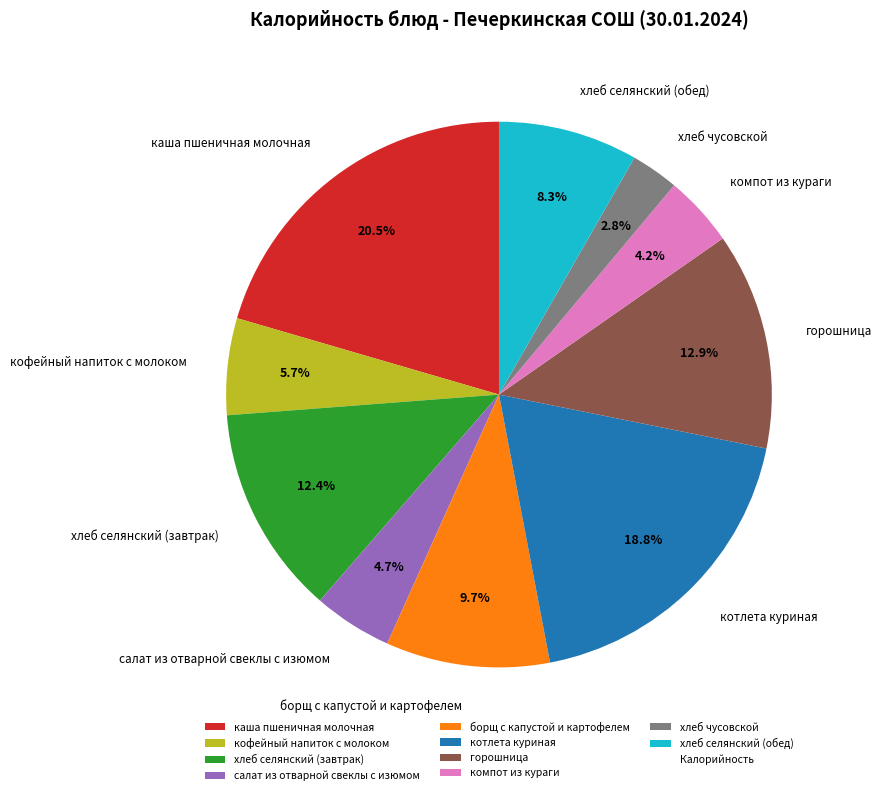

Does any single category account for the majority?

No